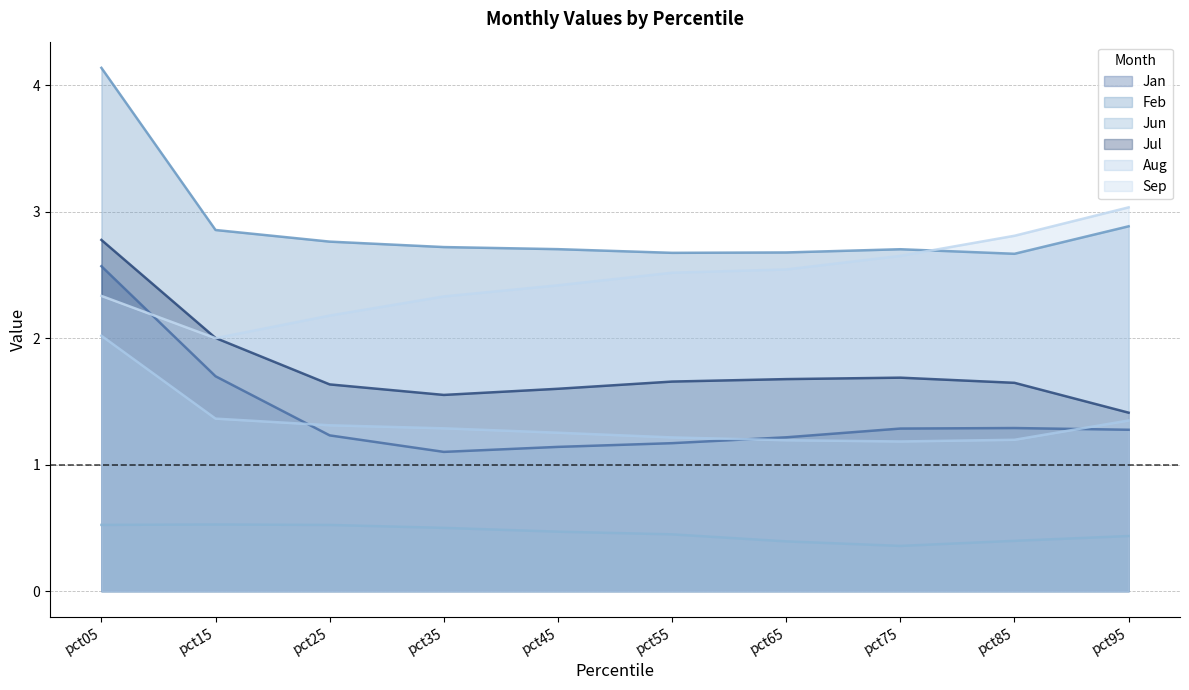

How many lines are shown in the chart?

6